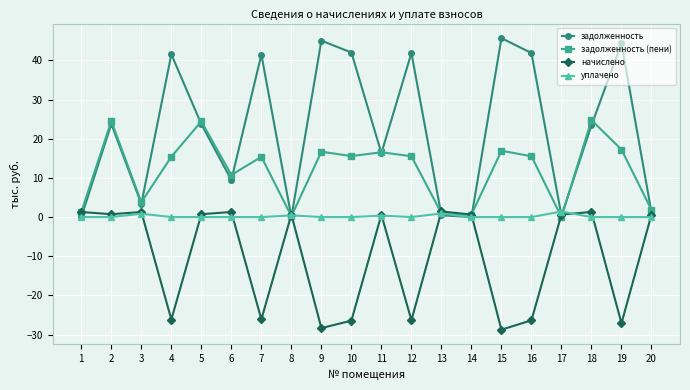

Is it true that уплачено equals 0.0 at 2?

True